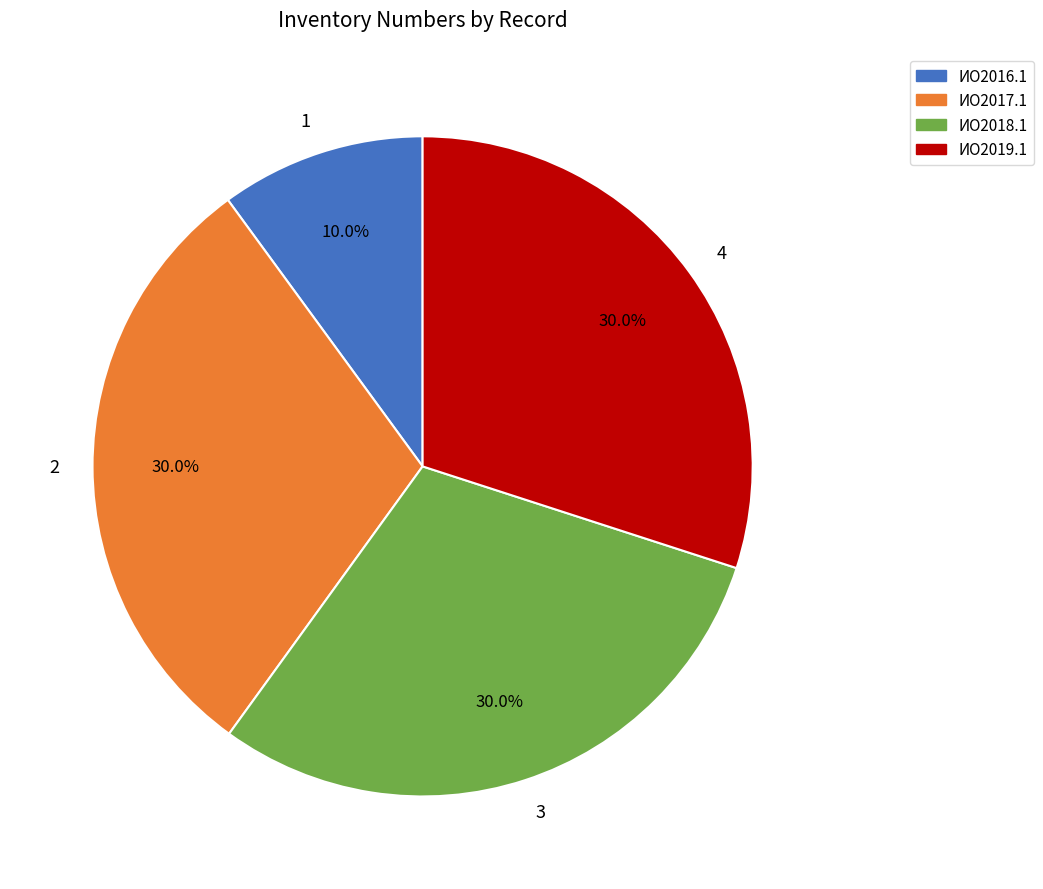

Which slice is the smallest?

1